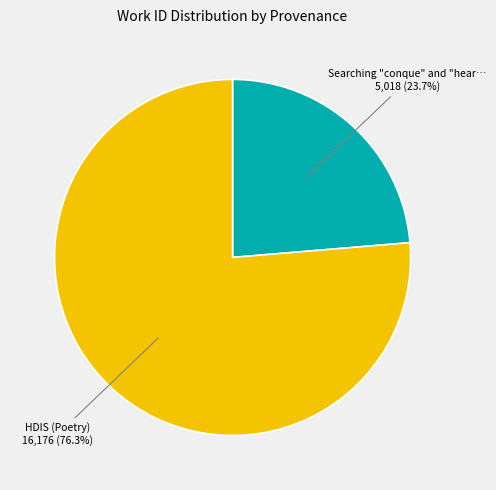

Does any single category account for the majority?

Yes